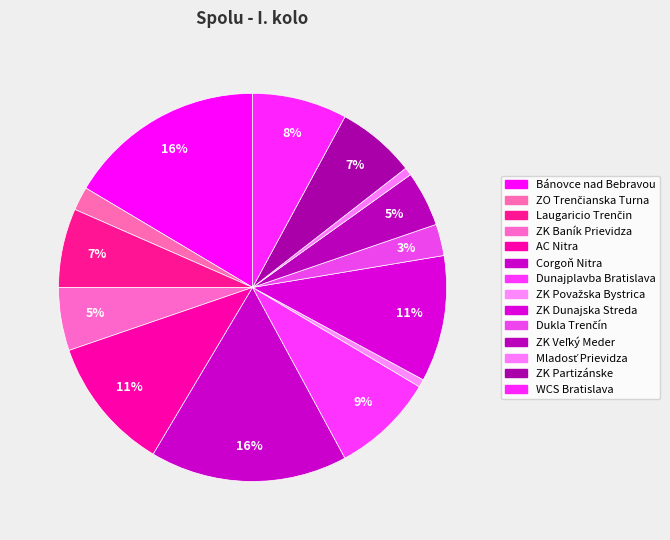

How many segments does this pie chart have?

14